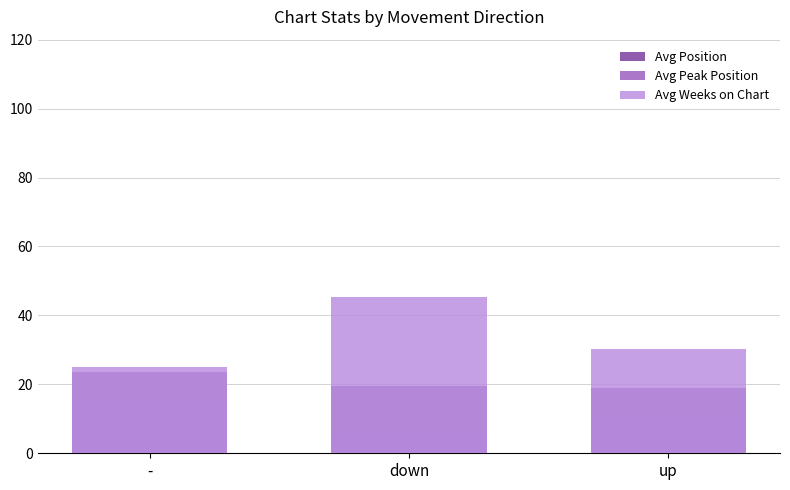

At how many categories does at least one series exceed 18?

3